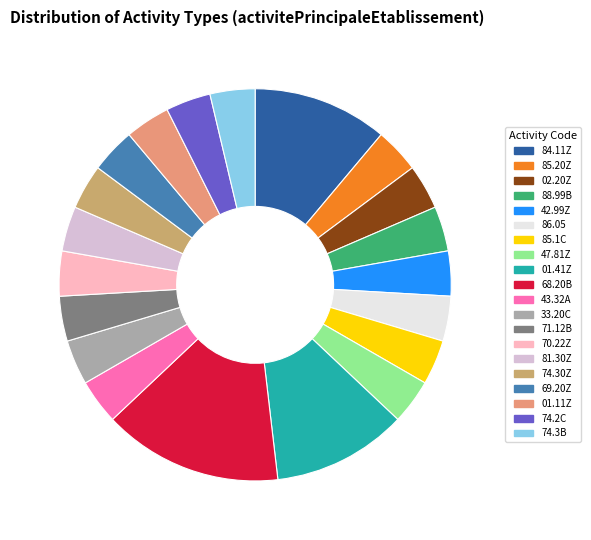

Does any single category account for the majority?

No